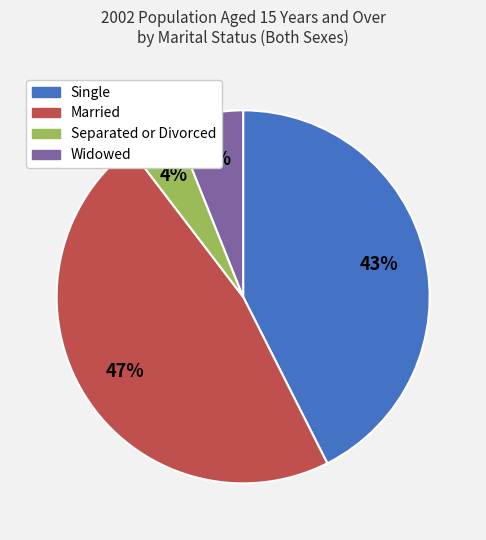

Does Single account for over 50% of the chart?

No